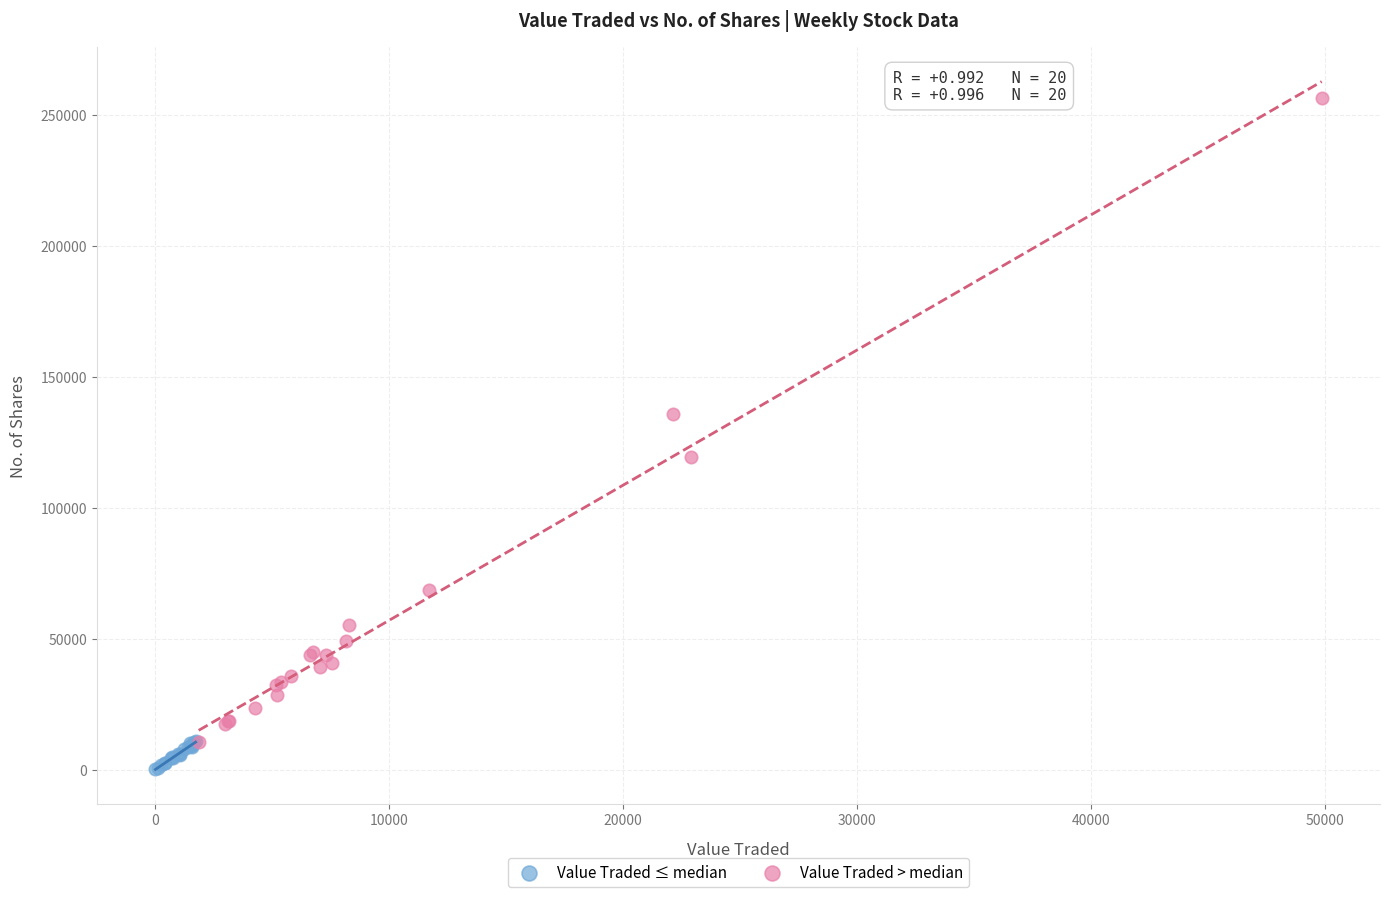

What are all the series names shown in the legend?

Value Traded ≤ median, Value Traded > median